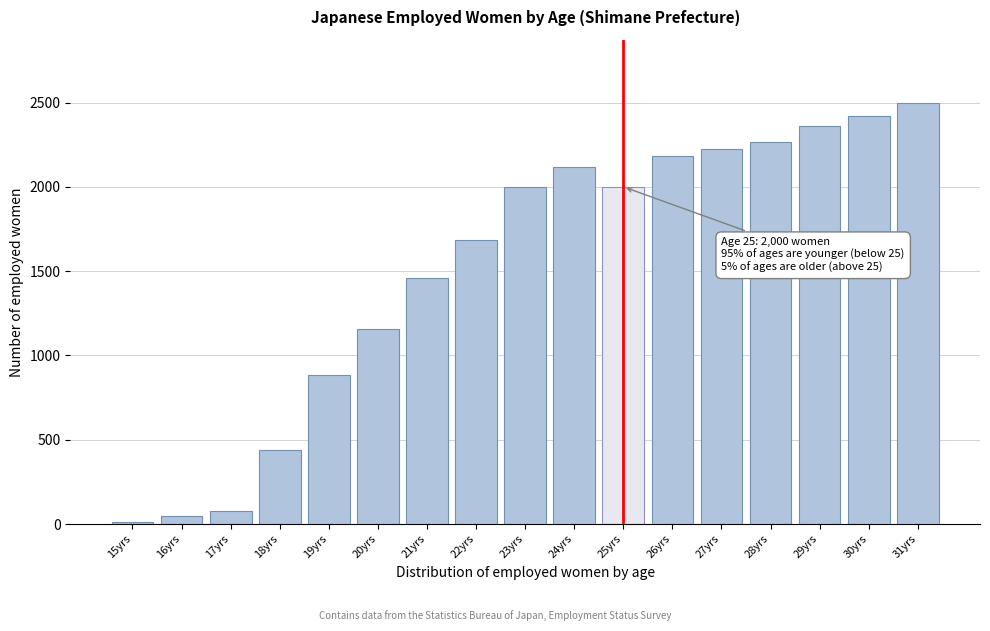

What is the label of the 10th bar from the right?

22yrs